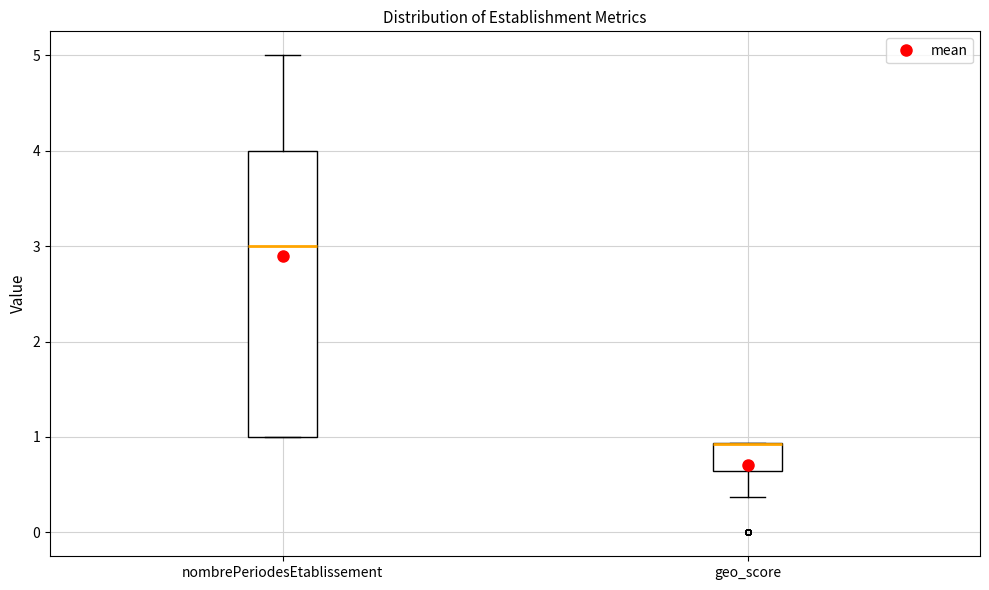

Where is the upper edge of the box for geo_score on the y-axis? The values are not printed on the chart, so give them approximately, as read against the axis.

0.9